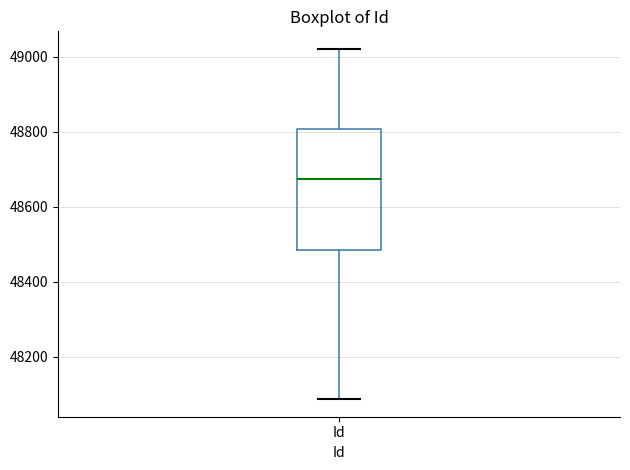

Where is the lower edge of the box for Id on the y-axis? The values are not printed on the chart, so give them approximately, as read against the axis.

48480